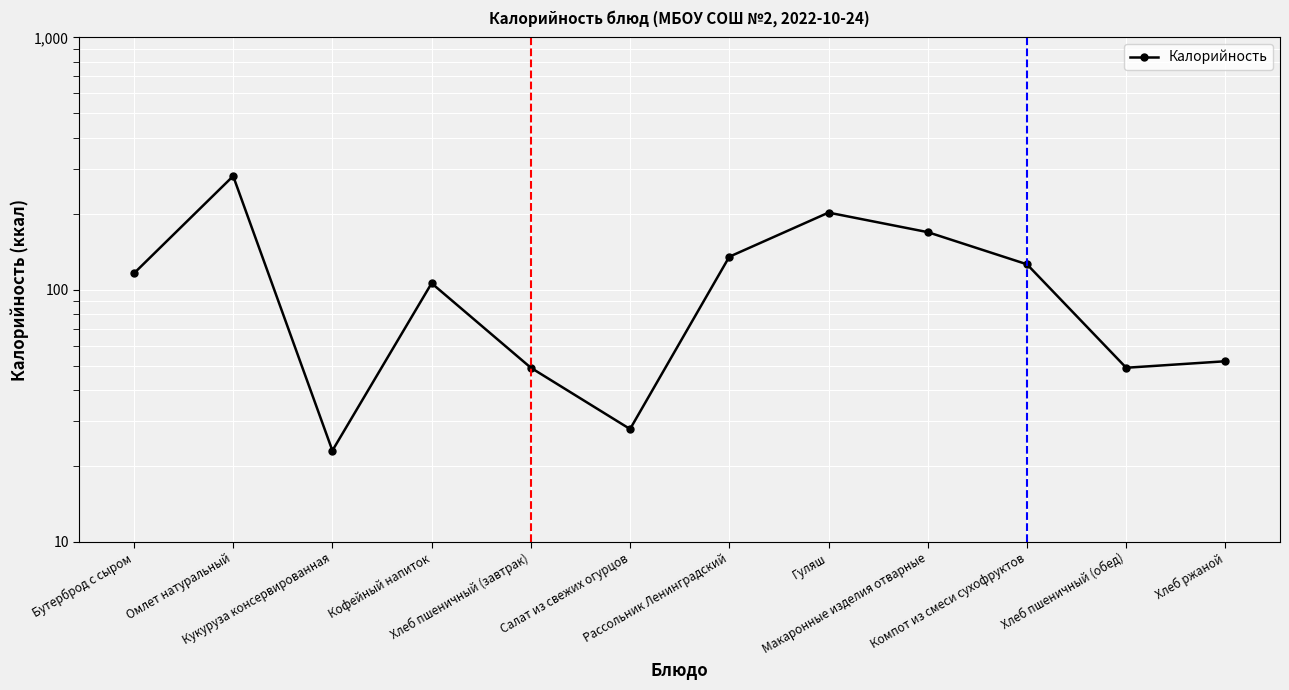

Reading left to right, list all the values displayed in this chart.

116	282	23	106	49	28	135	202	169	126	49	52